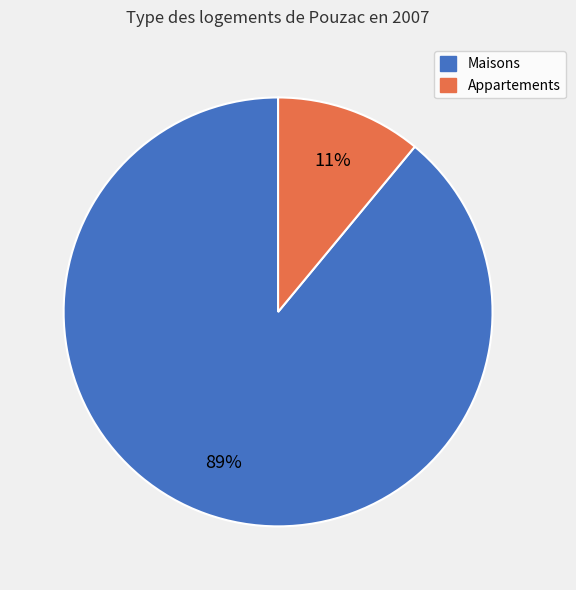

Does any single category account for the majority?

Yes